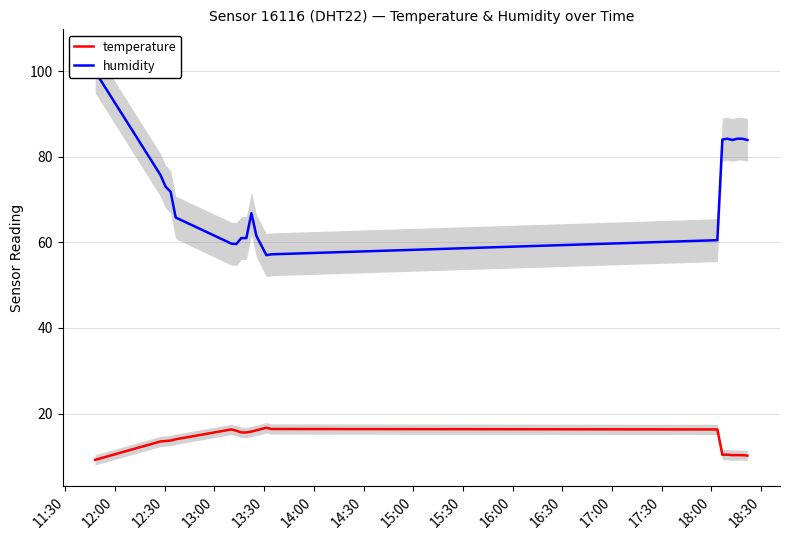

What is the highest value of the temperature series?

16.7